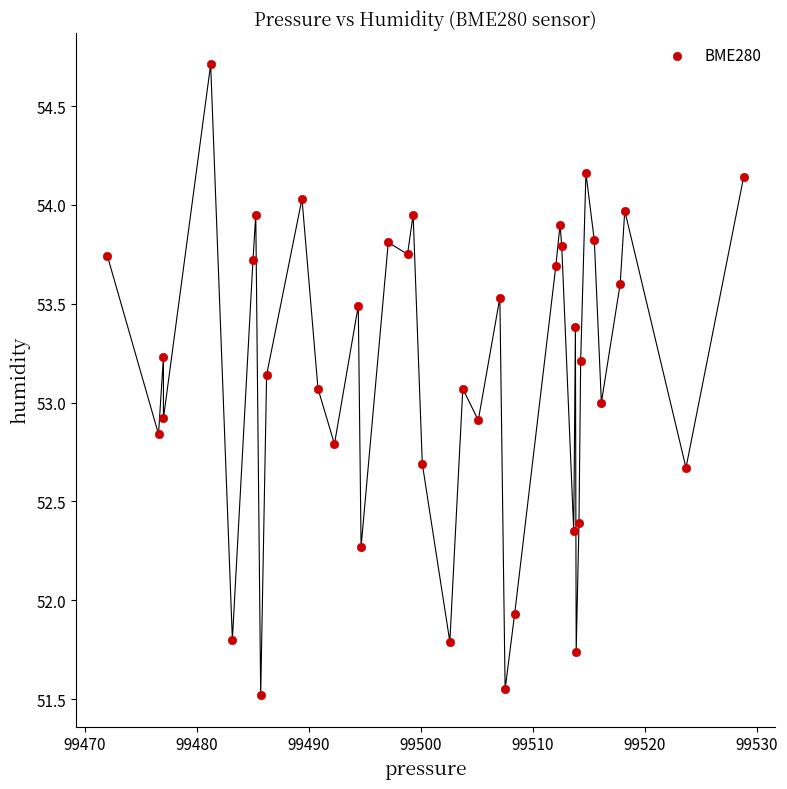

What is the range of X values (max minus min)?

56.8